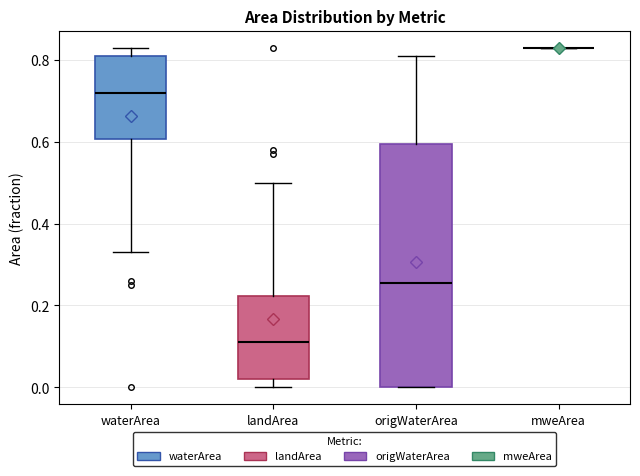

Reading left to right, read every box against the y-axis: the position of its median line, the range the box covers, and the ends of its whiskers. The values are not printed on the chart, so give them approximately, as read against the axis.

waterArea: median 0.72, box 0.60 to 0.82, whiskers 0.34 to 0.84
landArea: median 0.12, box 0.02 to 0.22, whiskers 0.00 to 0.50
origWaterArea: median 0.26, box 0.00 to 0.60, whiskers 0.00 to 0.82
mweArea: box collapsed to a line at 0.84, whiskers 0.84 to 0.84